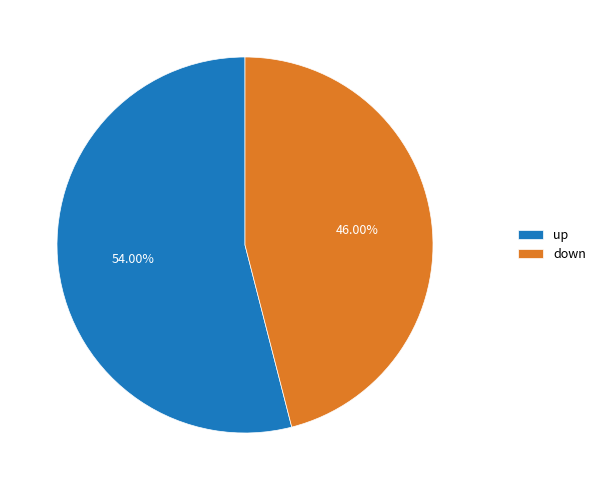

Does any single category account for the majority?

Yes